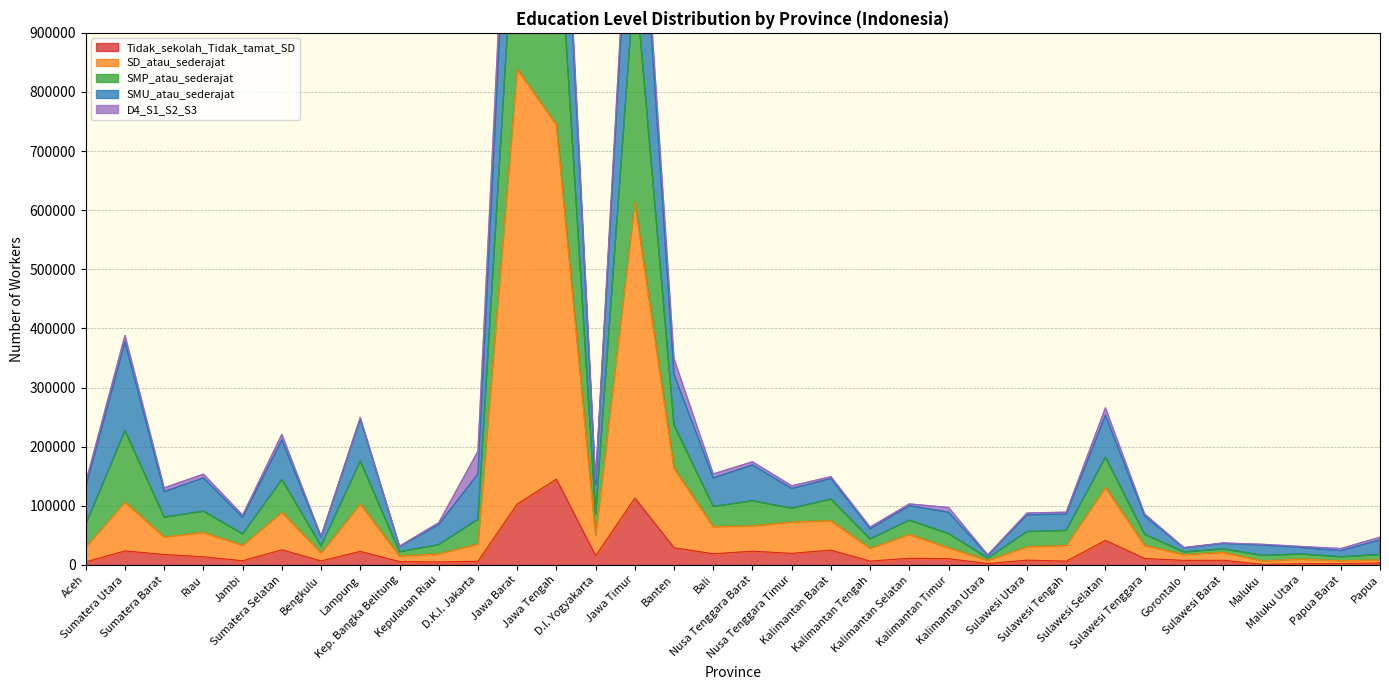

What is the average value of the SD_atau_sederajat series?

107720